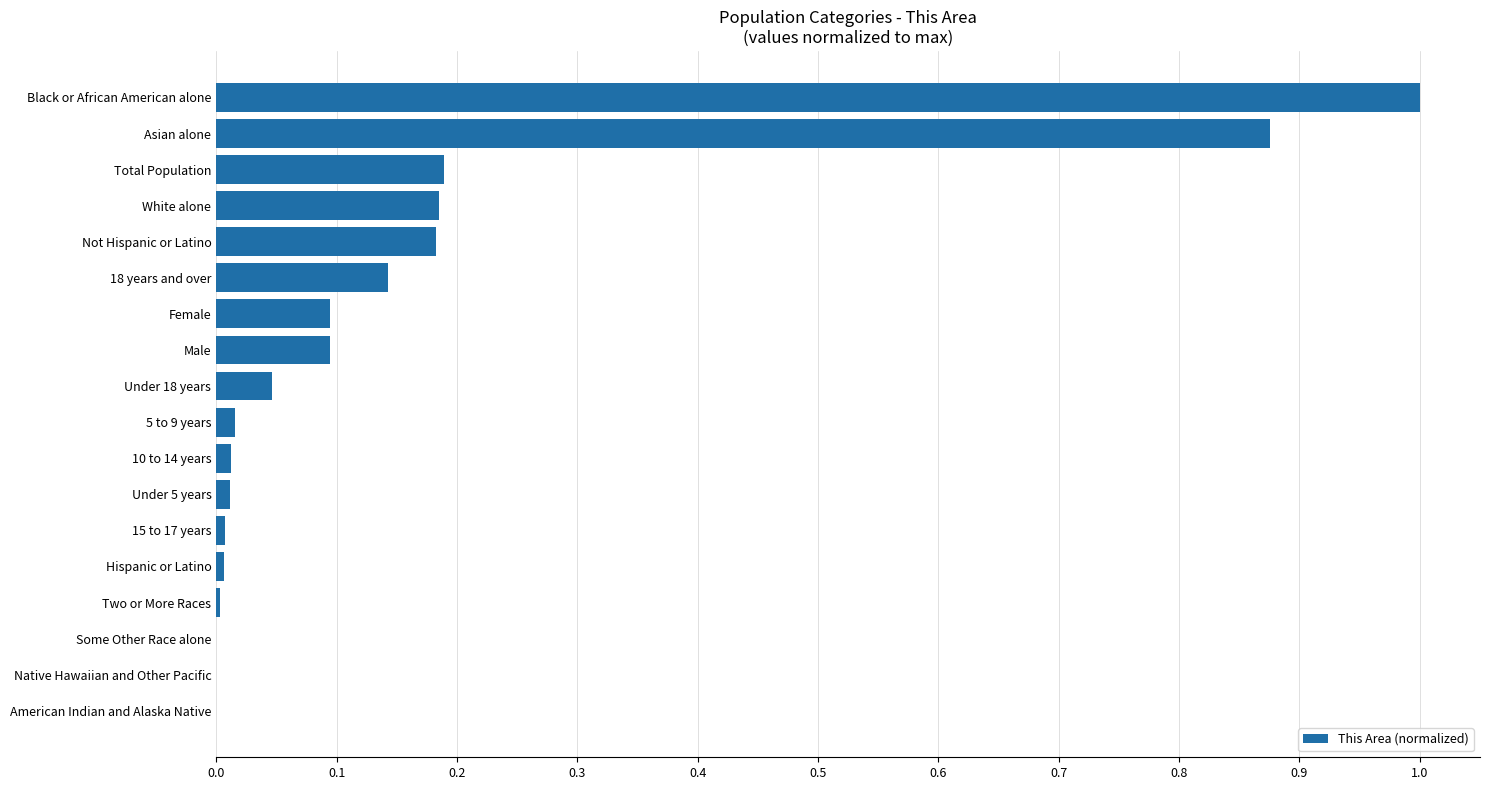

What is the sum of all values?

2.9